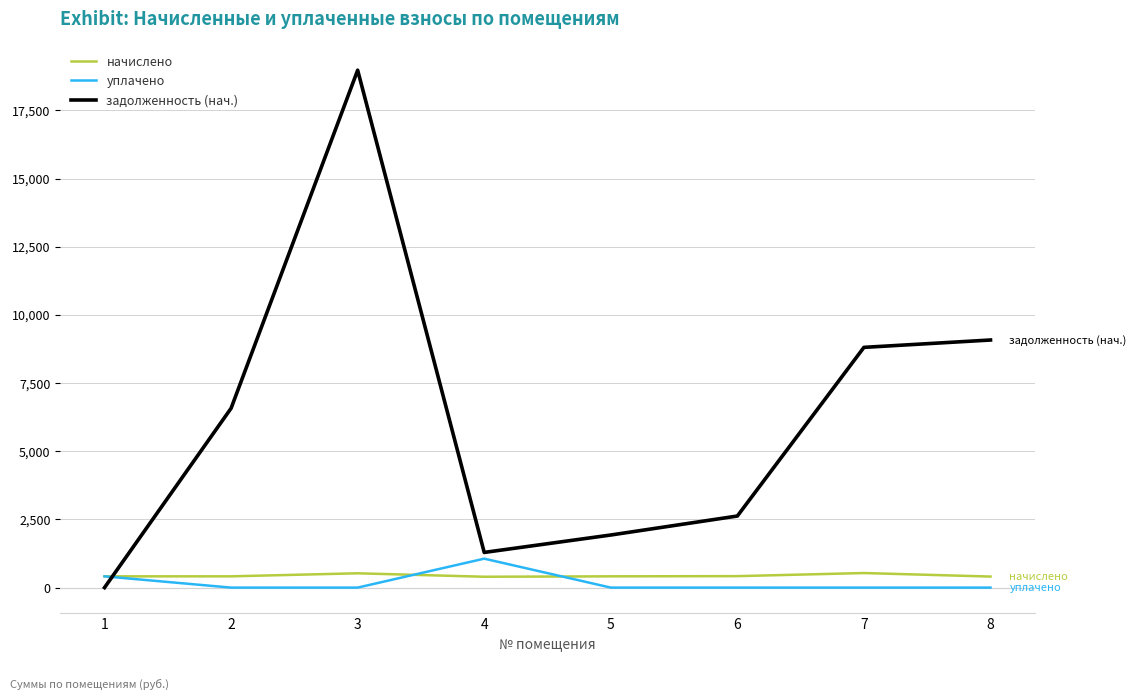

Does the chart display data point markers on the line(s)?

No